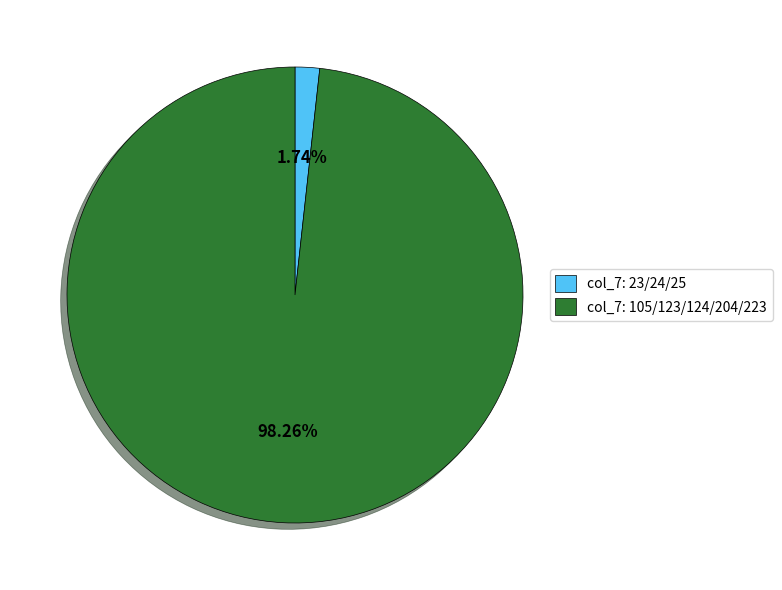

Do col_7: 105/123/124/204/223 and col_7: 23/24/25 together represent more than half of the pie?

Yes